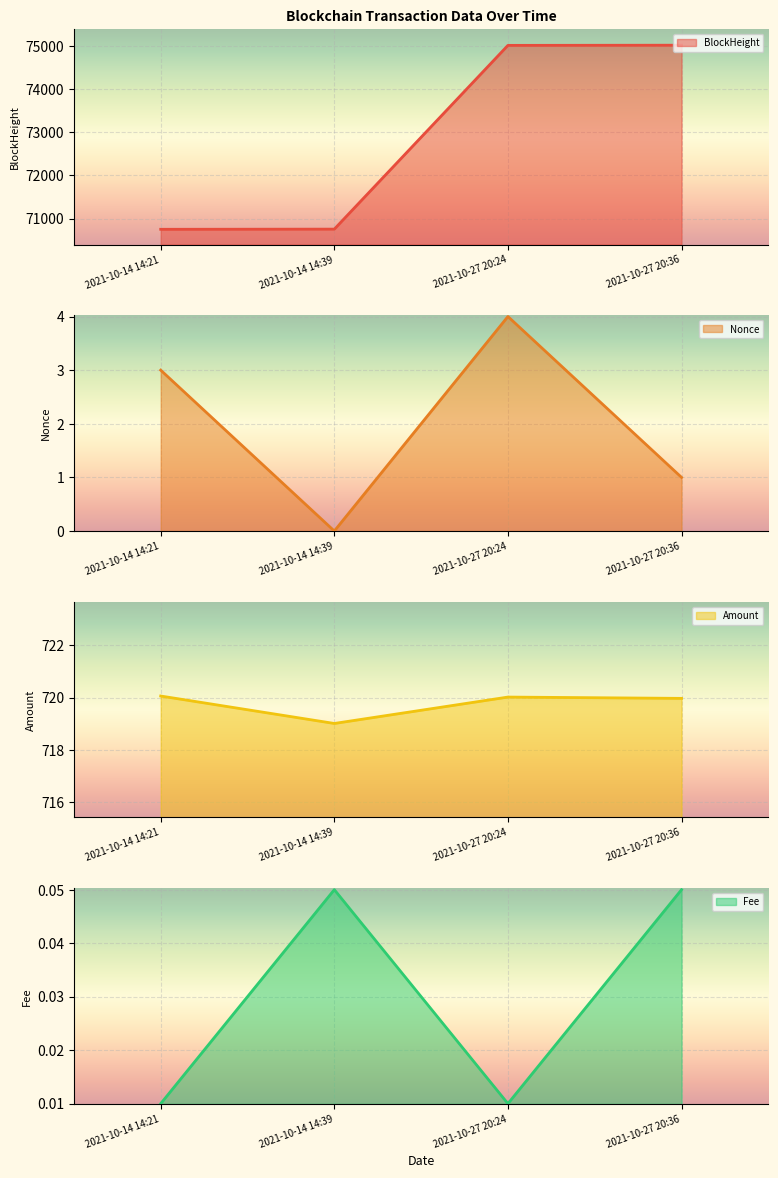

The value of BlockHeight at 2021-10-14 14:21 is 70752. True or false?

True